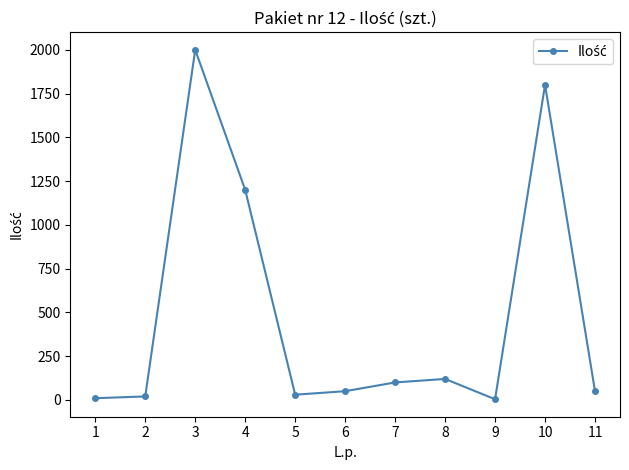

Does the chart display data point markers on the line(s)?

Yes